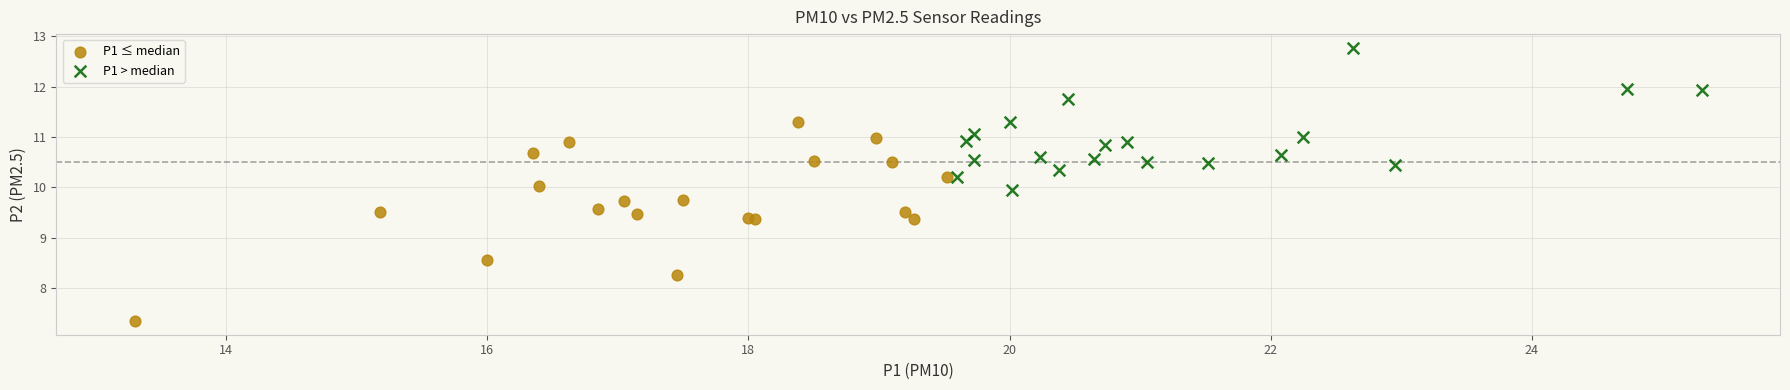

What are all the series names shown in the legend?

P1 ≤ median, P1 > median